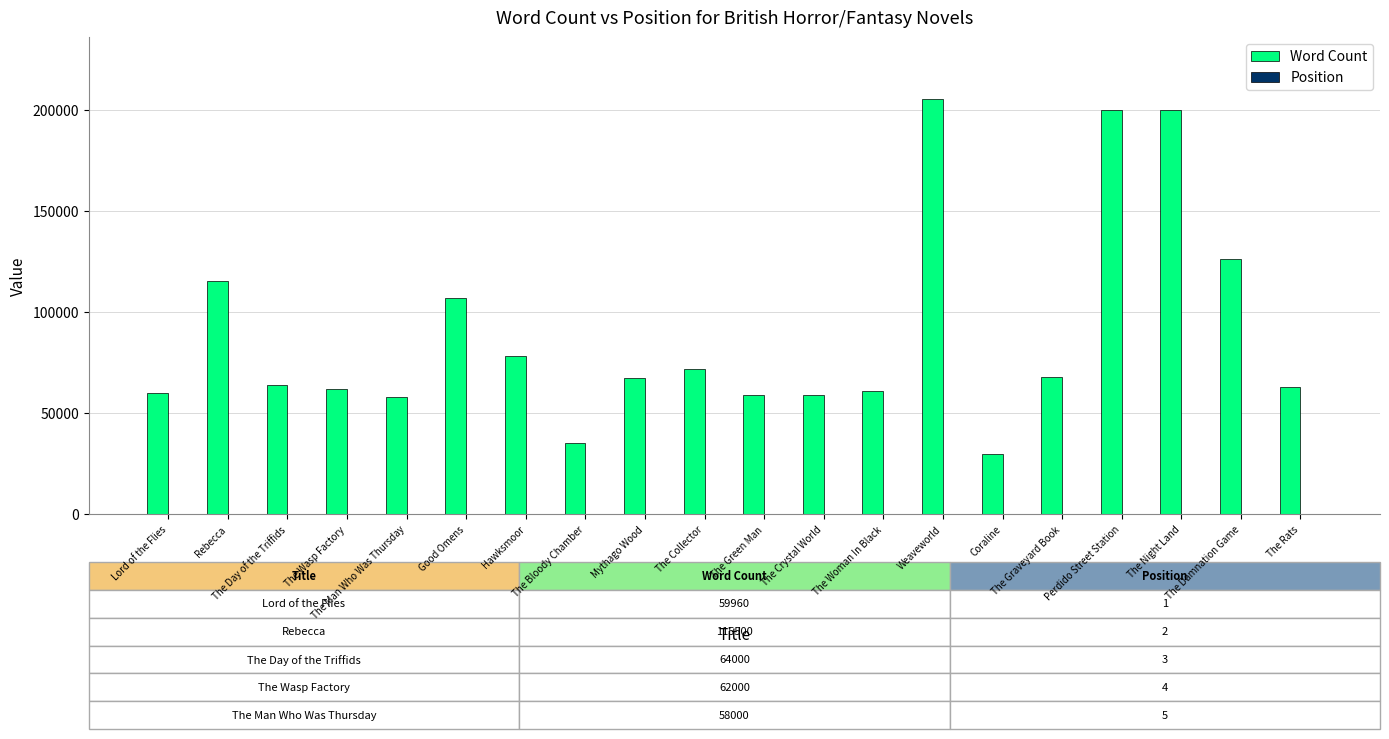

Read the Word Count value at The Crystal World.

58950